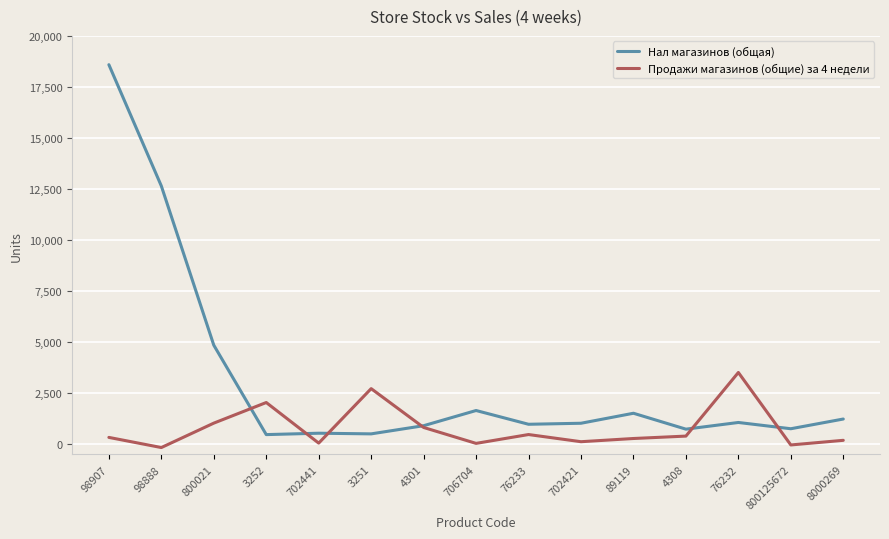

True or false: Нал магазинов (общая) and Продажи магазинов (общие) за 4 недели intersect in this chart.

True